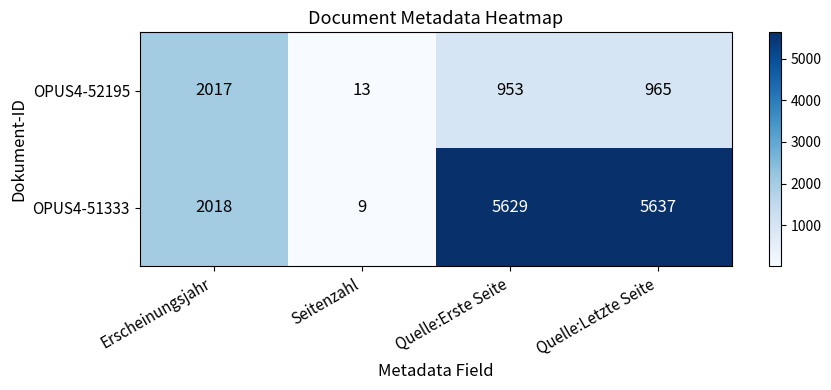

List the series in order of their overall mean, highest first.

OPUS4-51333, OPUS4-52195